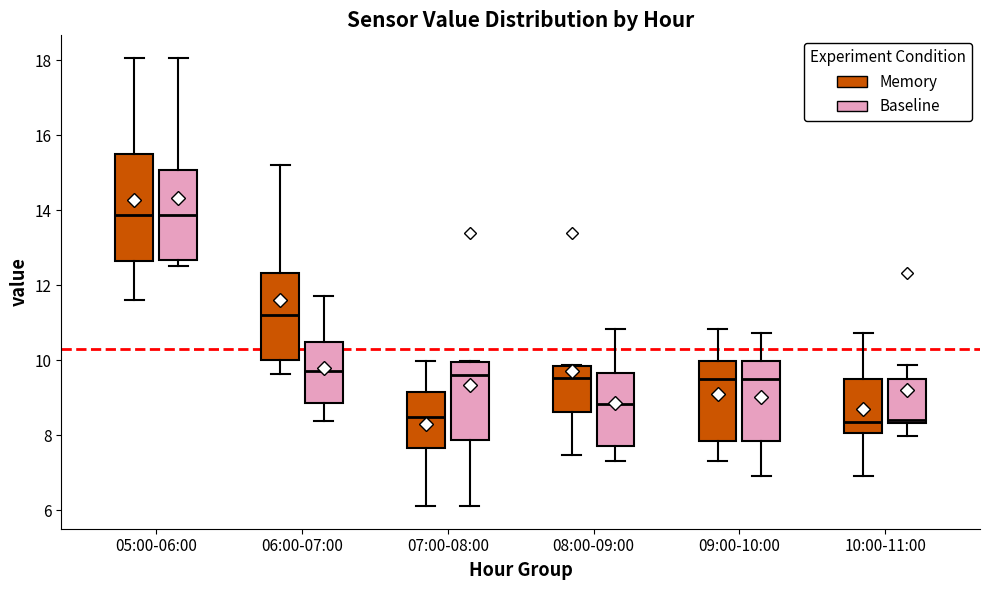

Reading left to right, transcribe this box plot: for each box, give where its median line is, the range the box spans, and where its two whiskers end, as read against the y-axis. The values are not printed on the chart, so give them approximately, as read against the axis.

05:00-06:00 (Memory): median 13.8, box 12.6 to 15.4, whiskers 11.6 to 18.0
05:00-06:00 (Baseline): median 13.8, box 12.6 to 15.0, whiskers 12.6 (just below the box's lower edge) to 18.0
06:00-07:00 (Memory): median 11.2, box 10.0 to 12.4, whiskers 9.6 to 15.2
06:00-07:00 (Baseline): median 9.8, box 8.8 to 10.4, whiskers 8.4 to 11.8
07:00-08:00 (Memory): median 8.4, box 7.6 to 9.2, whiskers 6.2 to 10.0
07:00-08:00 (Baseline): median 9.6, box 7.8 to 10.0, whiskers 6.2 to 10.0
08:00-09:00 (Memory): median 9.6, box 8.6 to 9.8, whiskers 7.4 to 9.8
08:00-09:00 (Baseline): median 8.8, box 7.8 to 9.6, whiskers 7.4 to 10.8
09:00-10:00 (Memory): median 9.4, box 7.8 to 10.0, whiskers 7.4 to 10.8
09:00-10:00 (Baseline): median 9.4, box 7.8 to 10.0, whiskers 7.0 to 10.8
10:00-11:00 (Memory): median 8.4, box 8.0 to 9.6, whiskers 7.0 to 10.8
10:00-11:00 (Baseline): median 8.4 (just above the box's lower edge), box 8.4 to 9.6, whiskers 8.0 to 9.8